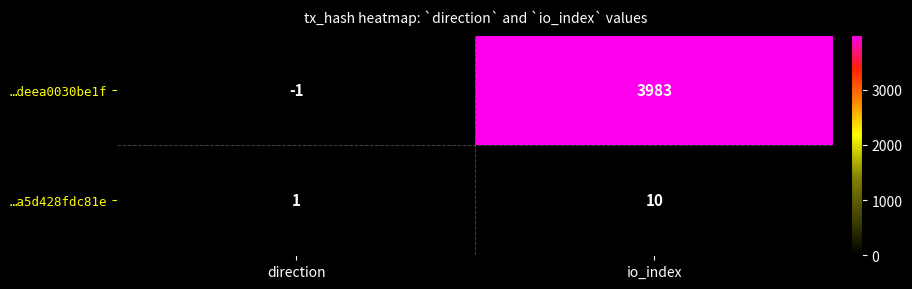

What is the minimum value shown in the chart?

-1